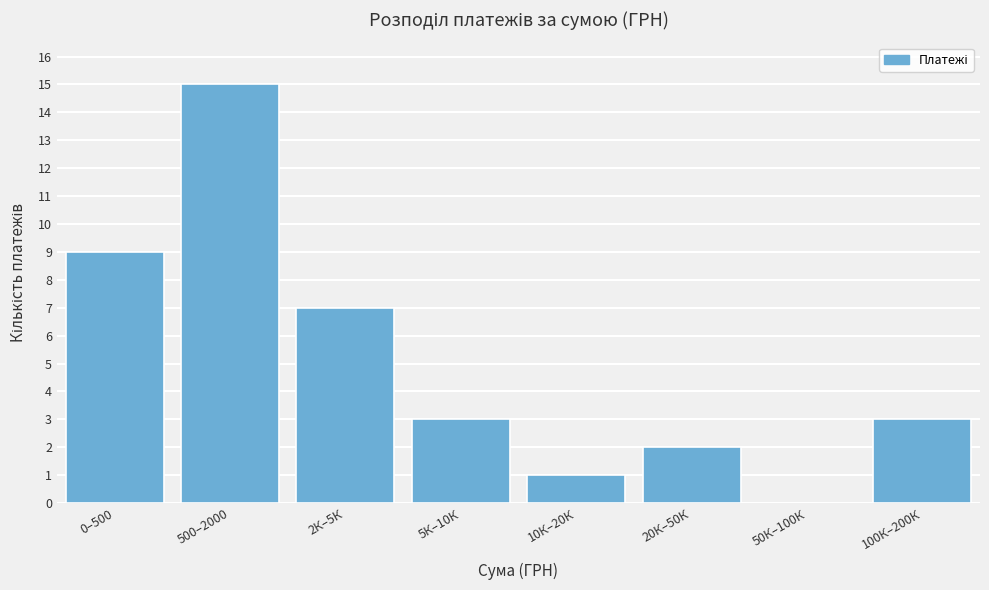

Reading right to left, list all the values displayed in this chart.

100К–200К=3	50К–100К=0	20К–50К=2	10К–20К=1	5К–10К=3	2К–5К=7	500–2000=15	0–500=9